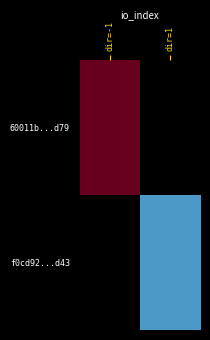

At which category is the sum across all series the highest?

dir=-1